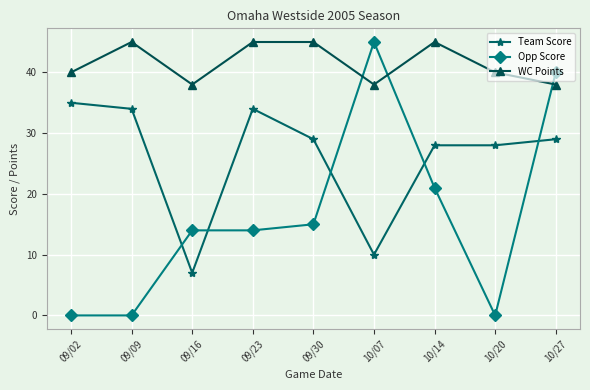

Which series has the widest spread of values?

Opp Score